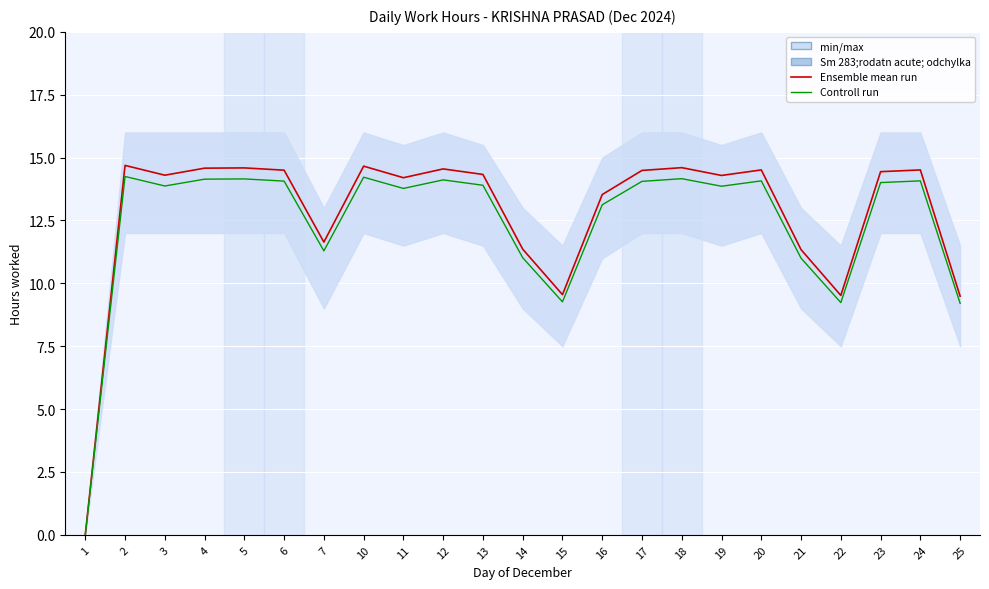

Does the chart display data point markers on the line(s)?

No